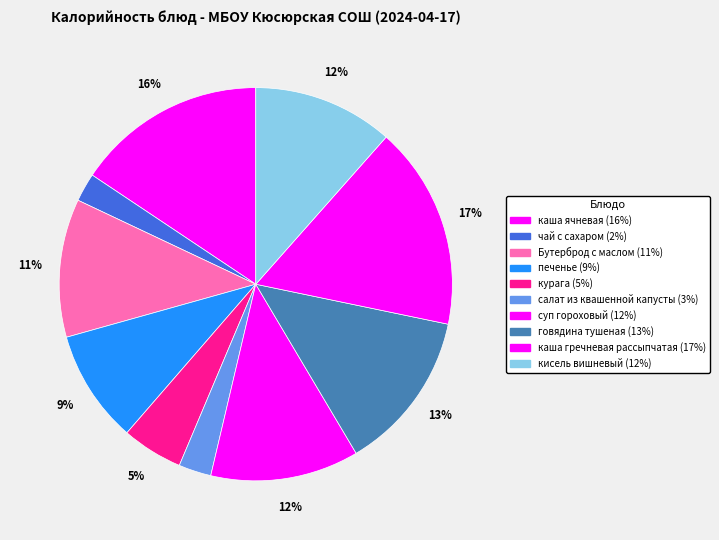

How many slices are in this pie chart?

10